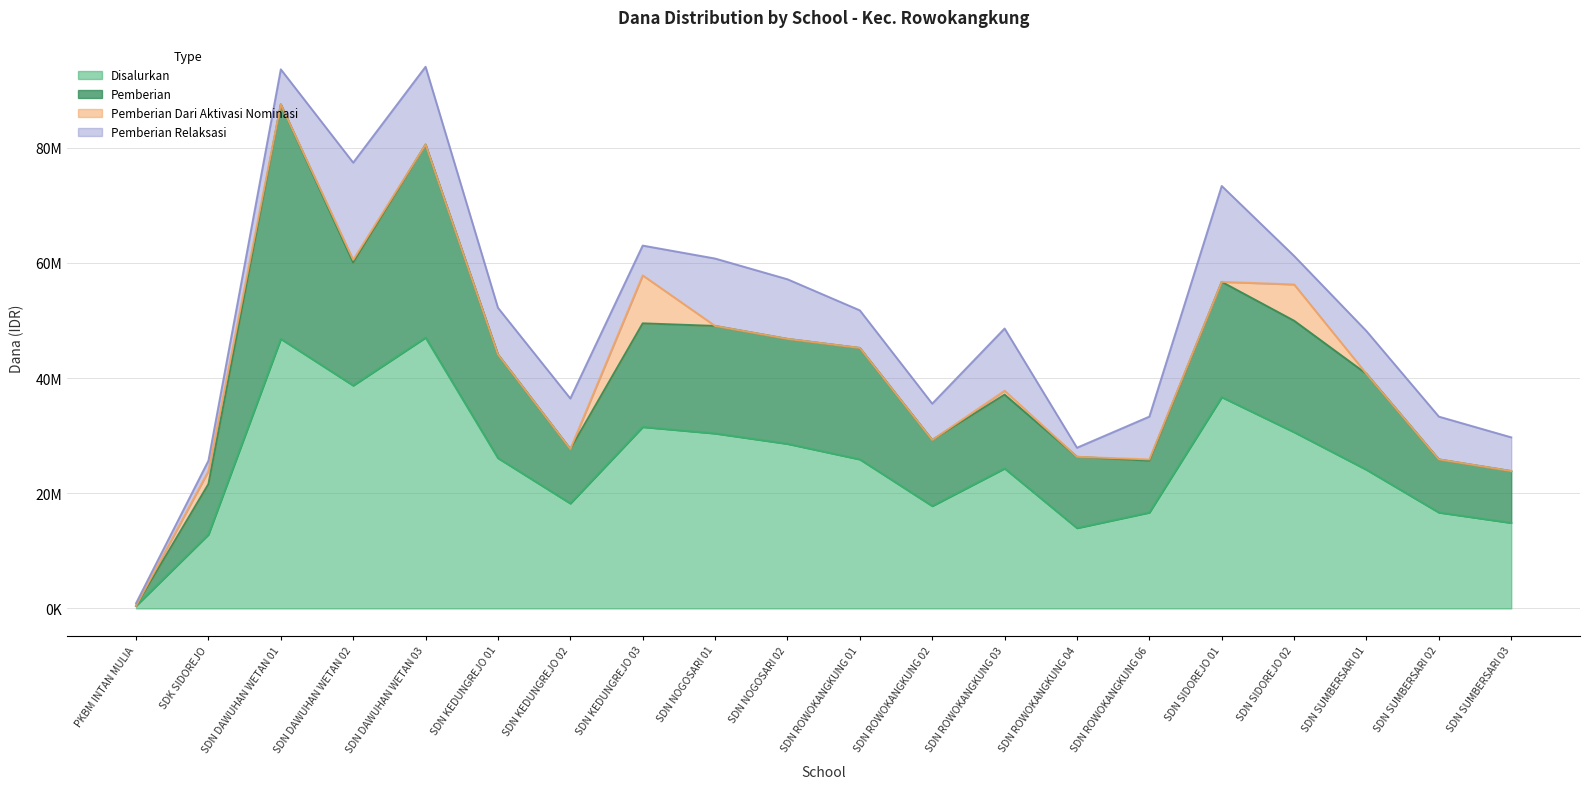

At which label does Pemberian first exceed 44100000?

SDN DAWUHAN WETAN 01